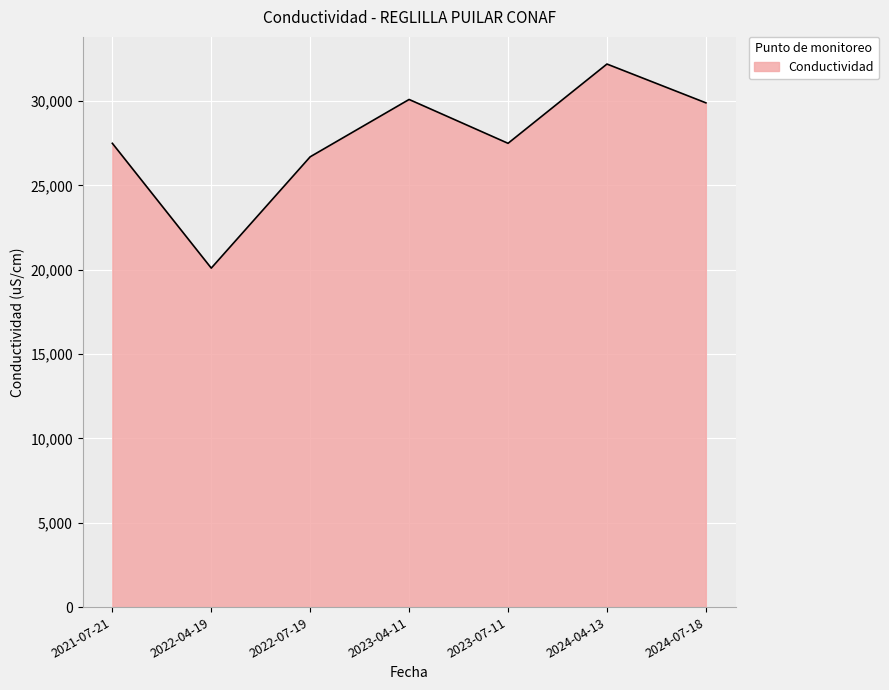

Between 2023-04-11 and 2021-07-21, which is larger?

2023-04-11